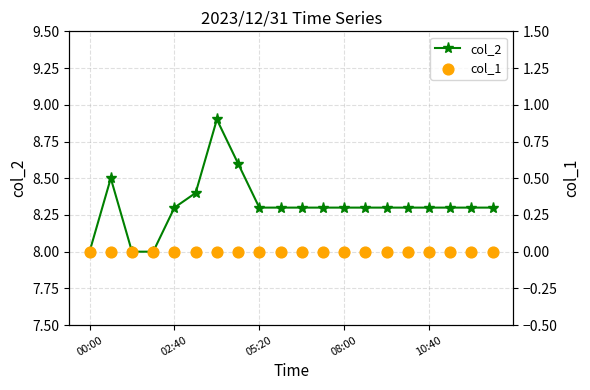

Which series contains the highest Y value?

col_2